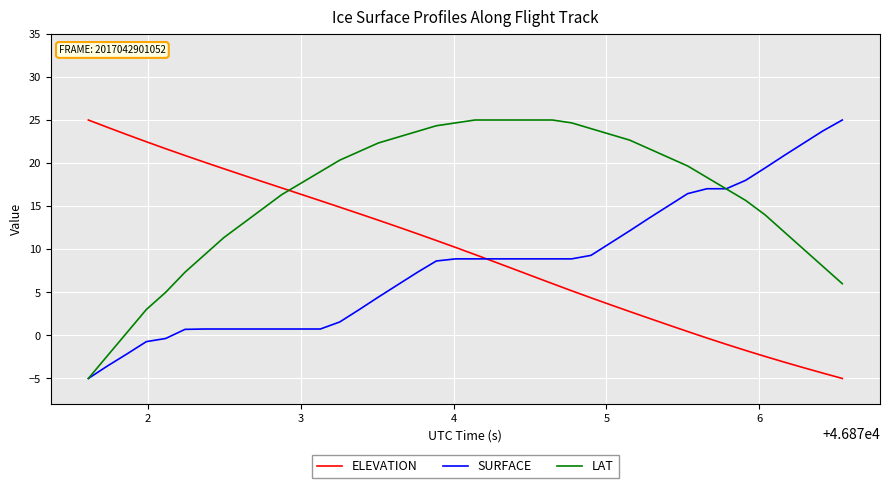

What is the highest value of the SURFACE series?

25.0